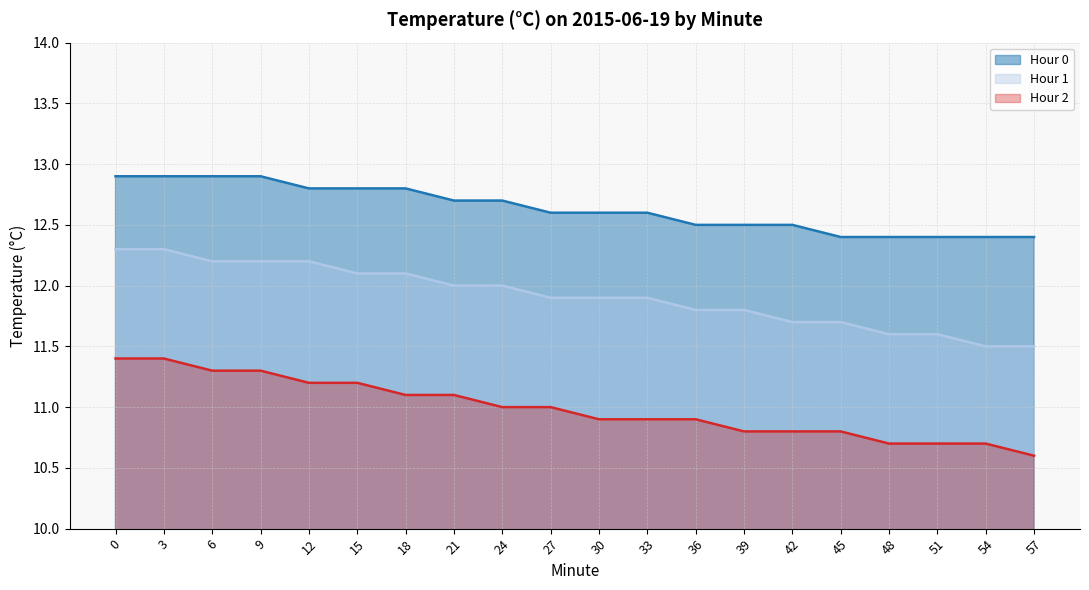

What is the minimum value shown in the chart?

10.6